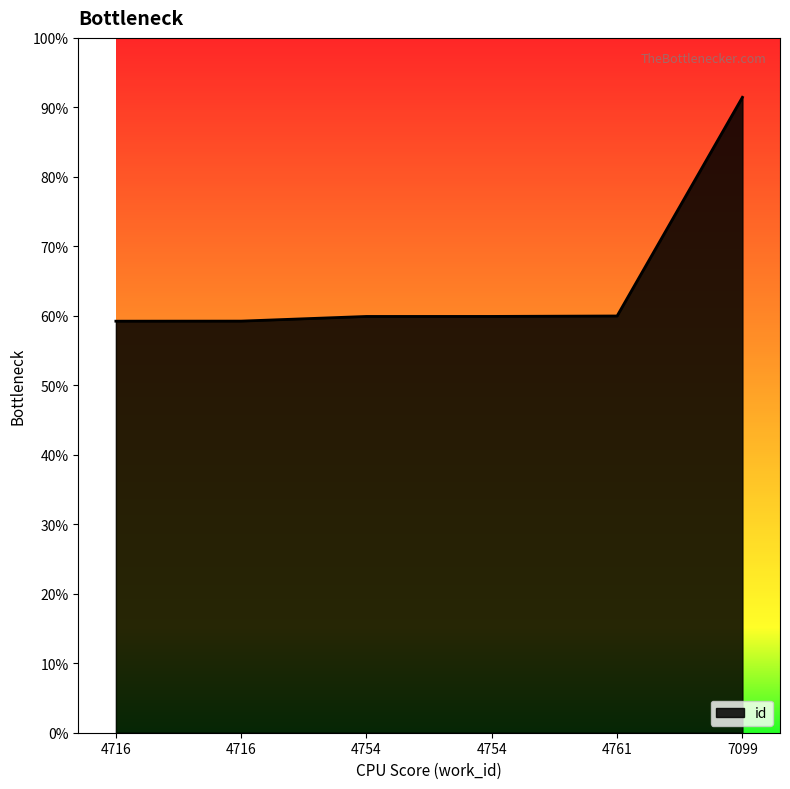

Is this an area chart (filled region under the line)?

Yes